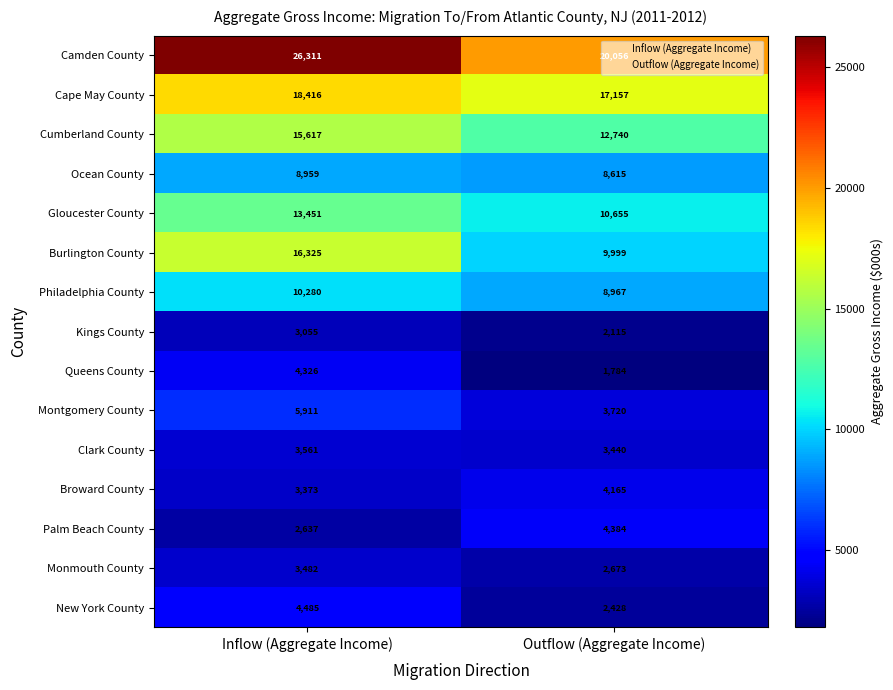

Reading left to right, extract all data points from this chart.

Camden County: 26311	20056
Cape May County: 18416	17157
Cumberland County: 15617	12740
Ocean County: 8959	8615
Gloucester County: 13451	10655
Burlington County: 16325	9999
Philadelphia County: 10280	8967
Kings County: 3055	2115
Queens County: 4326	1784
Montgomery County: 5911	3720
Clark County: 3561	3440
Broward County: 3373	4165
Palm Beach County: 2637	4384
Monmouth County: 3482	2673
New York County: 4485	2428